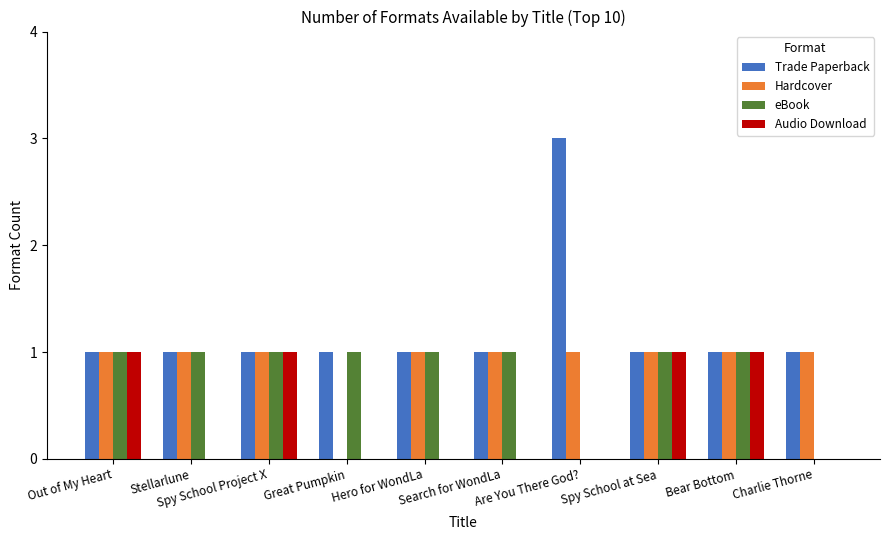

How many positive values does the Hardcover series have?

9